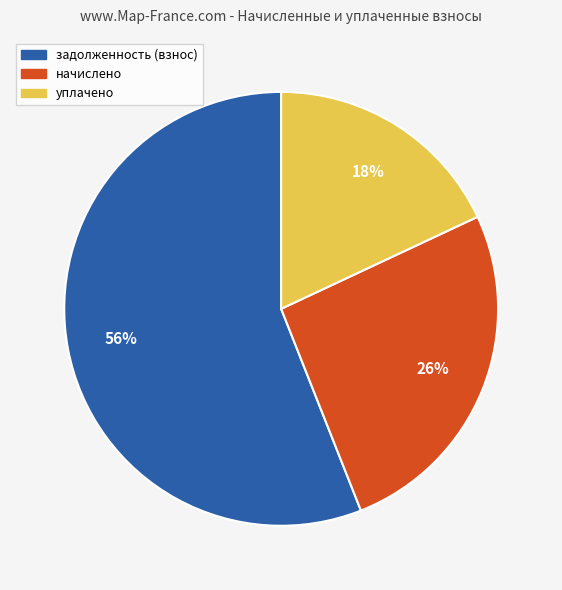

Combined, do задолженность (взнос) and начислено account for over 50%?

Yes